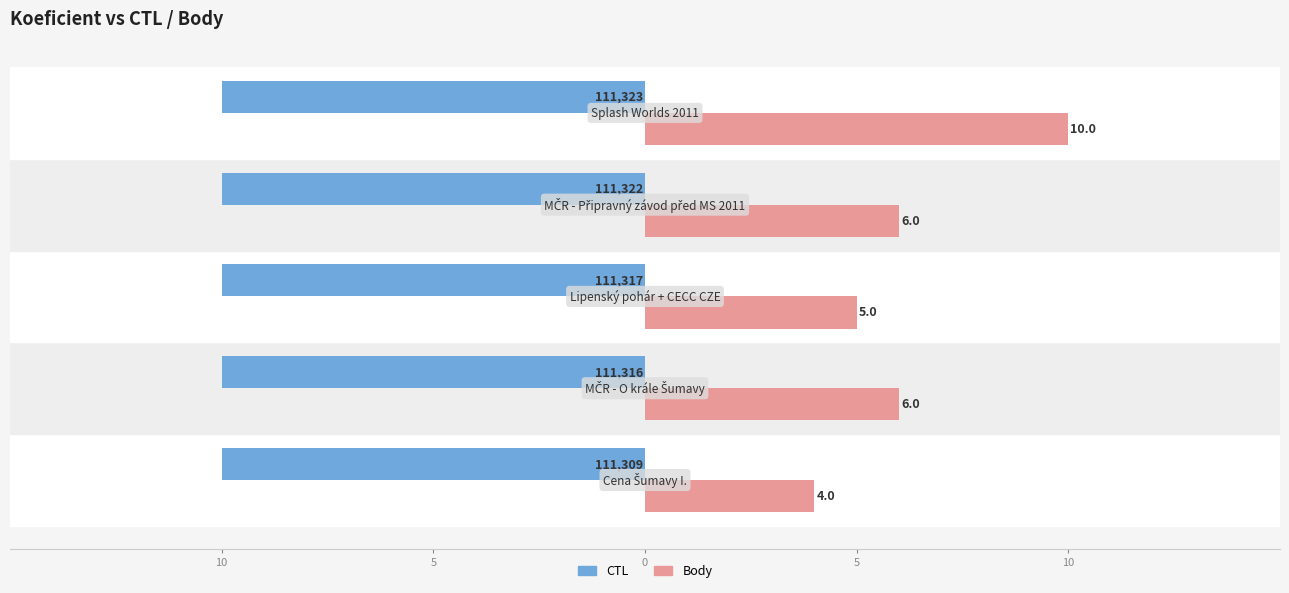

What are all the series names shown in the legend?

CTL, Body